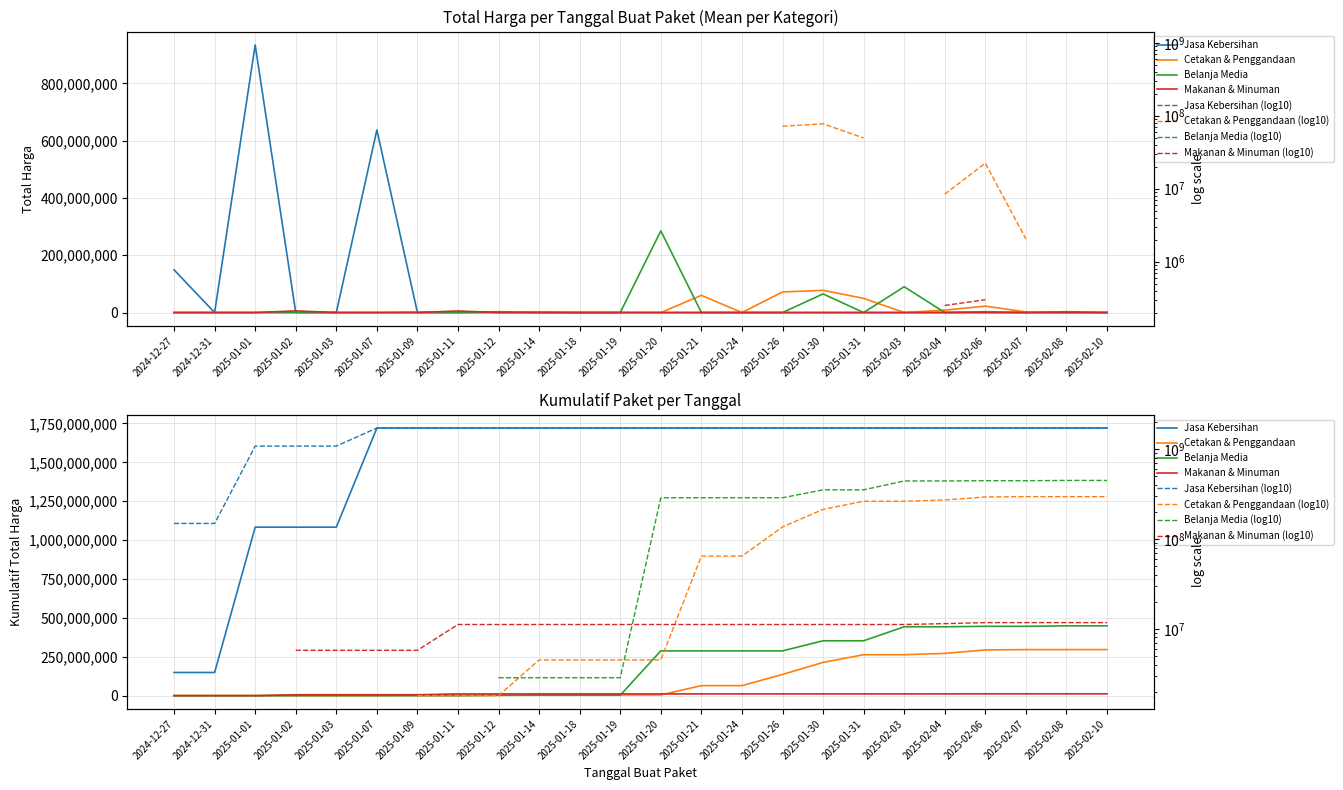

What are all the series names shown in the legend?

Jasa Kebersihan, Cetakan & Penggandaan, Belanja Media, Makanan & Minuman